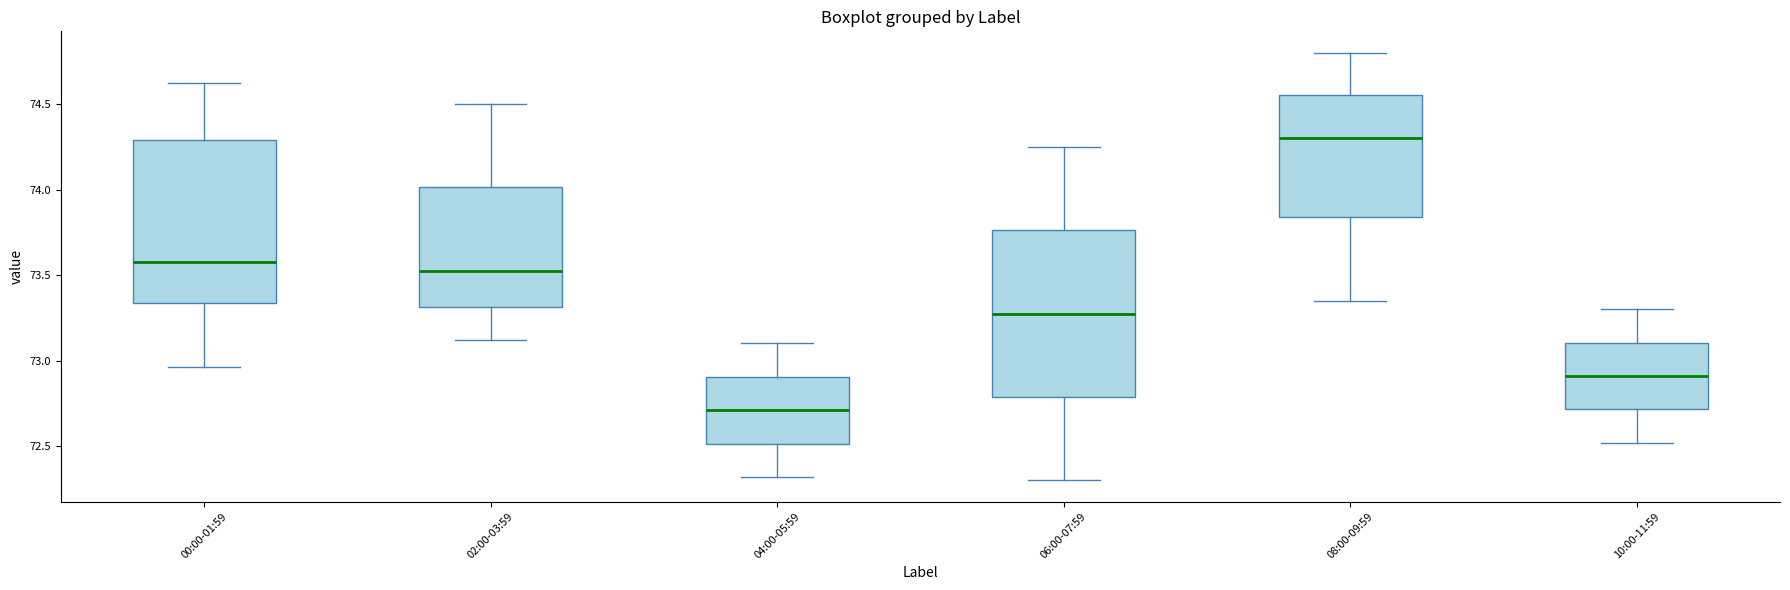

Which box has the lowest median line?

04:00-05:59